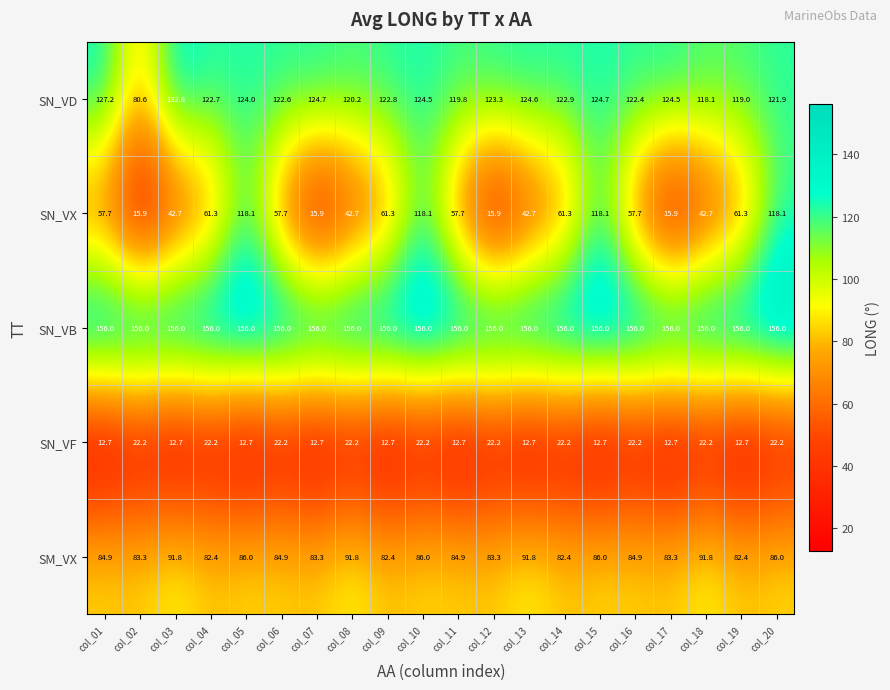

Between col_03 and col_06, which series saw the biggest shift?

SN_VX